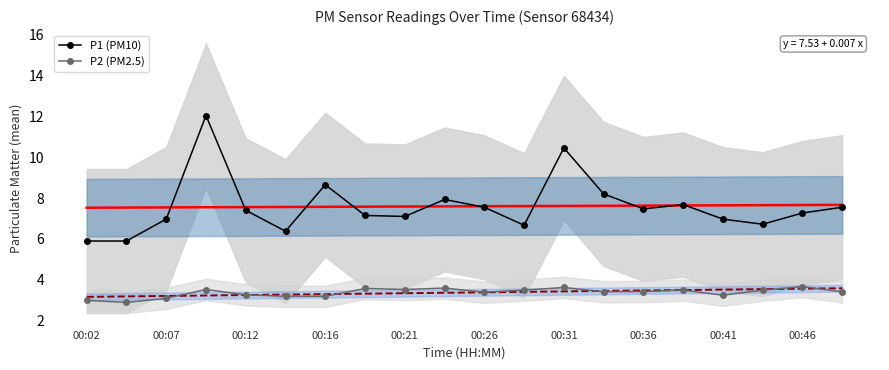

Count the P2 (PM2.5) values in the range 3 to 4.

19